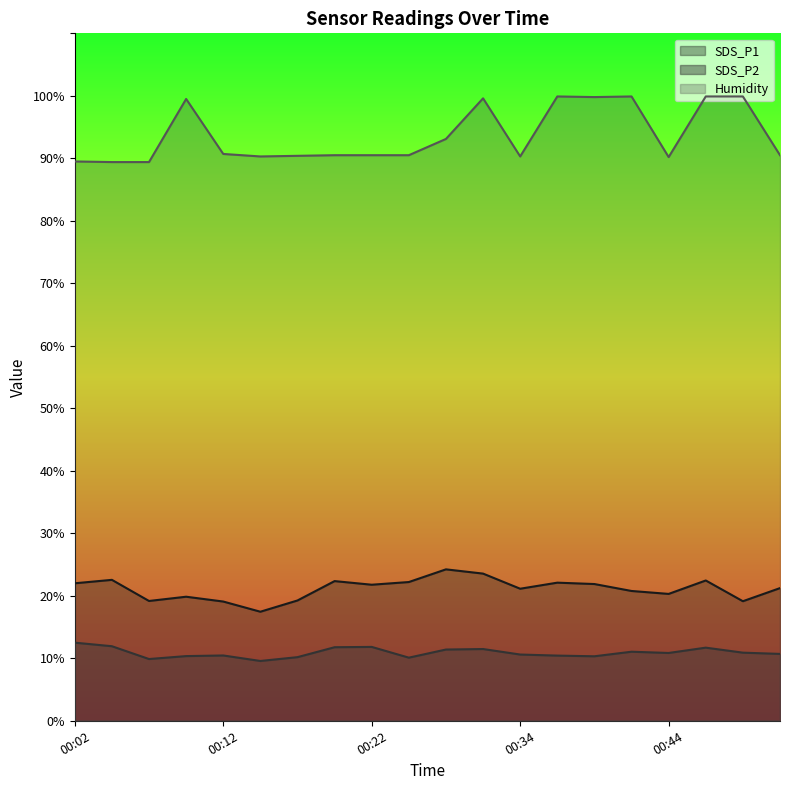

At which category is the sum across all series the highest?

00:31